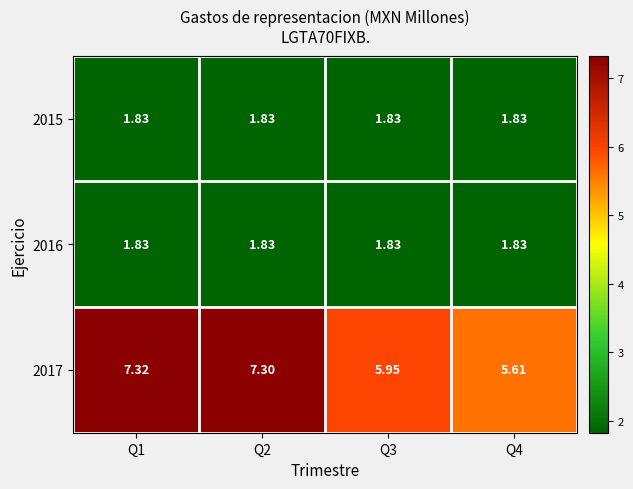

Is the value of 2017 at Q4 greater than the value of 2016 at Q2?

Yes